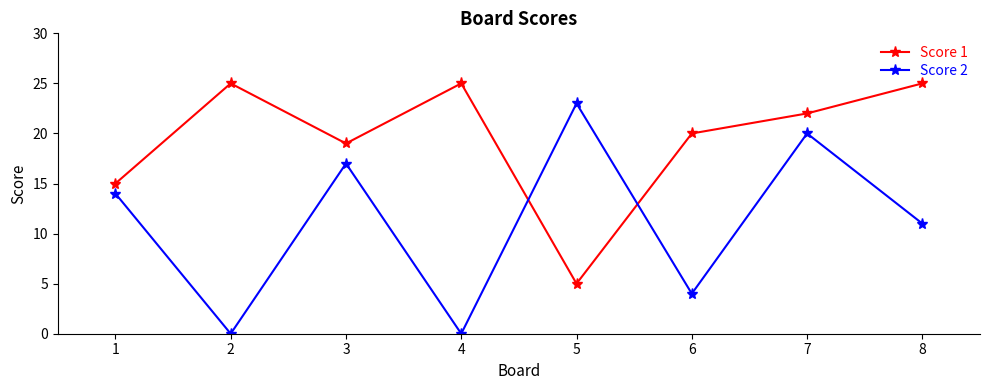

What is the difference between the maximum and minimum values in the Score 2 series?

23